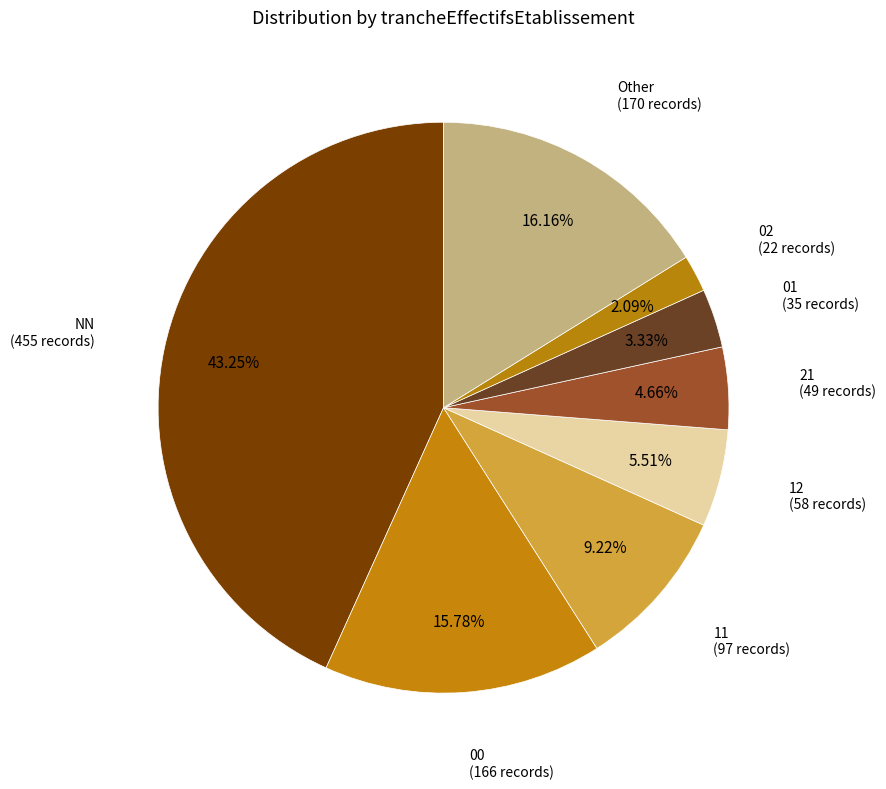

Is there a majority slice in this chart?

No